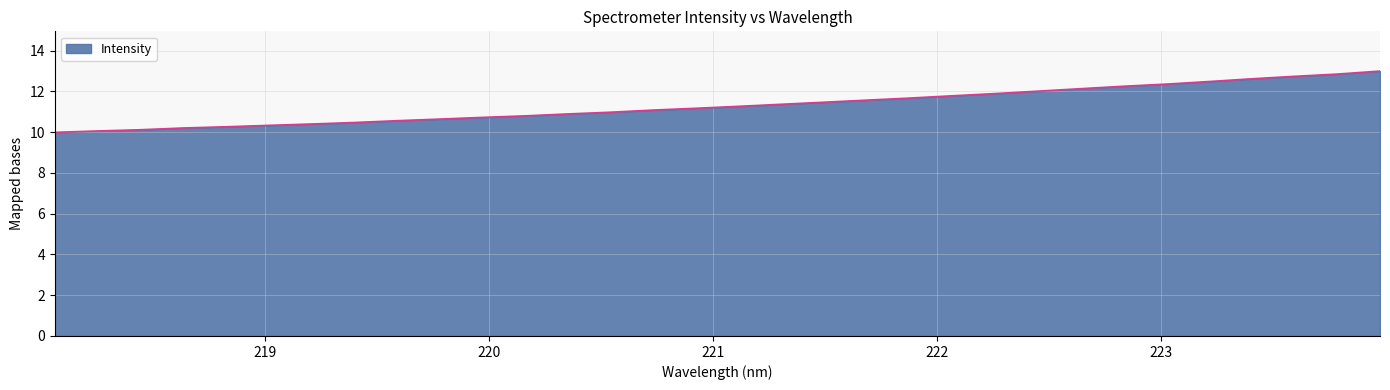

What is the smallest value displayed?

10.0